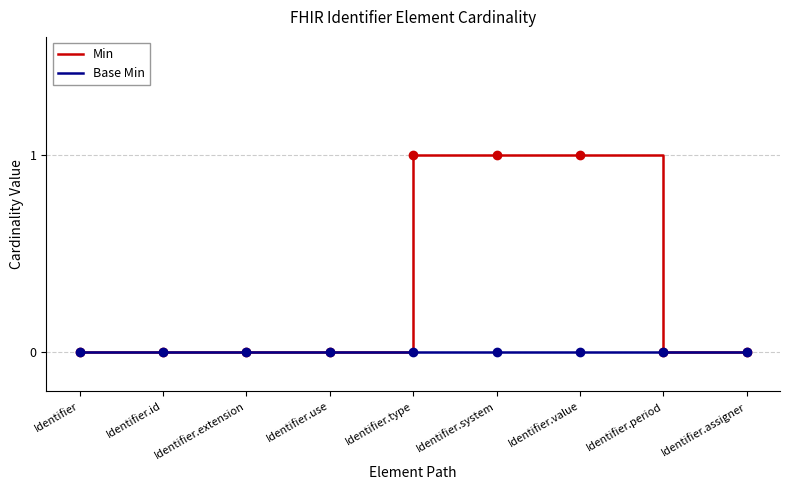

What position from the left is Identifier.extension?

3